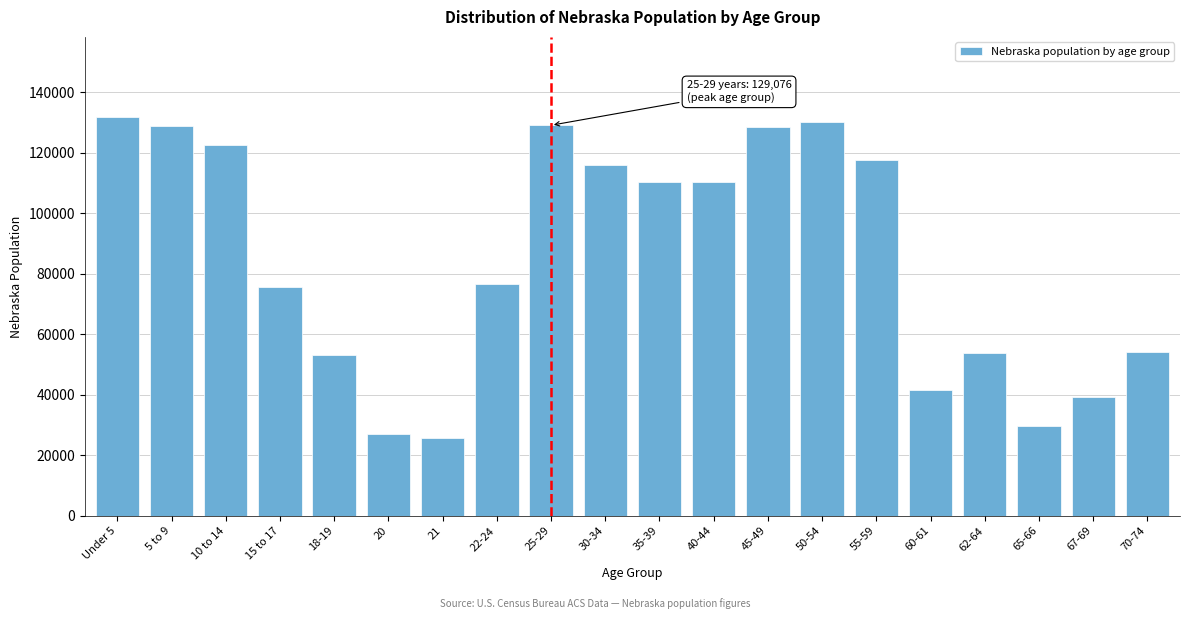

What is the label of the 18th bar from the right?

10 to 14